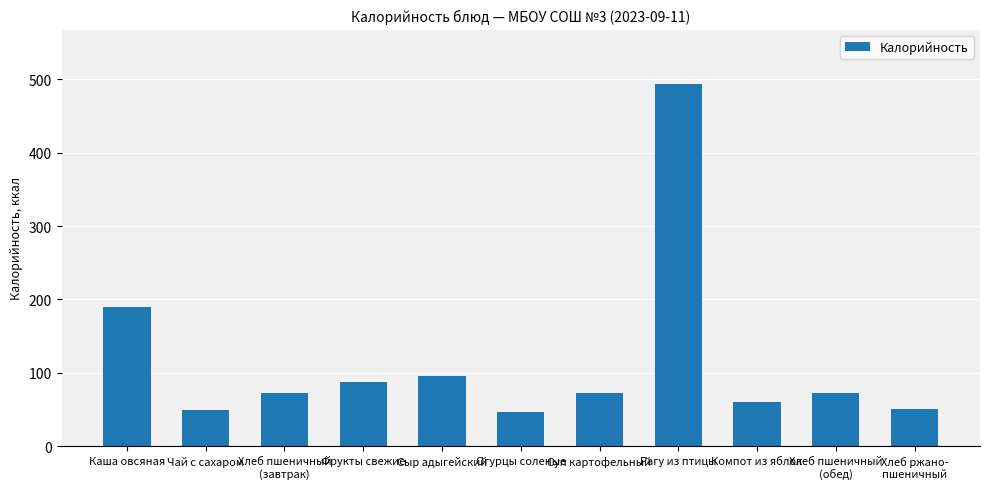

Is it true that the value at Рагу из птицы is 246.0?

False